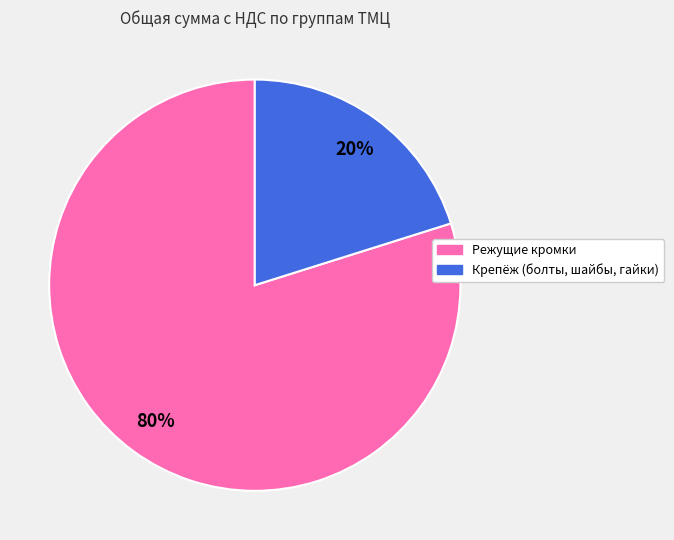

How many segments does this pie chart have?

2